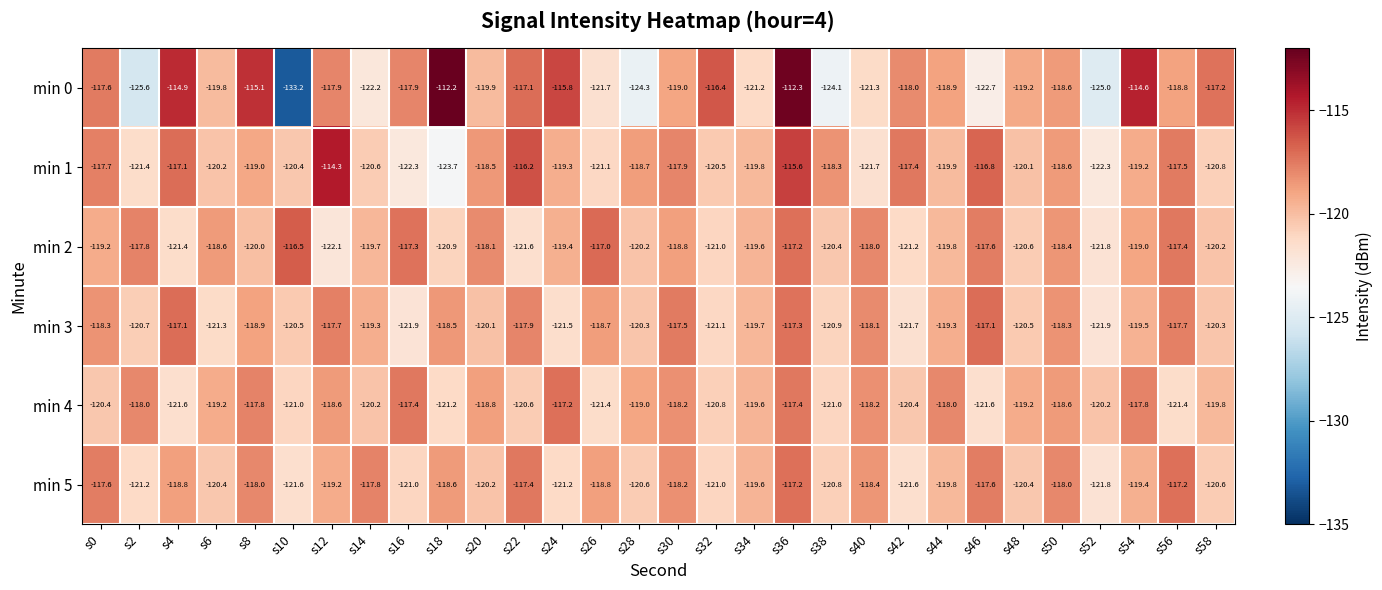

Which series has the largest range (max minus min)?

min 0